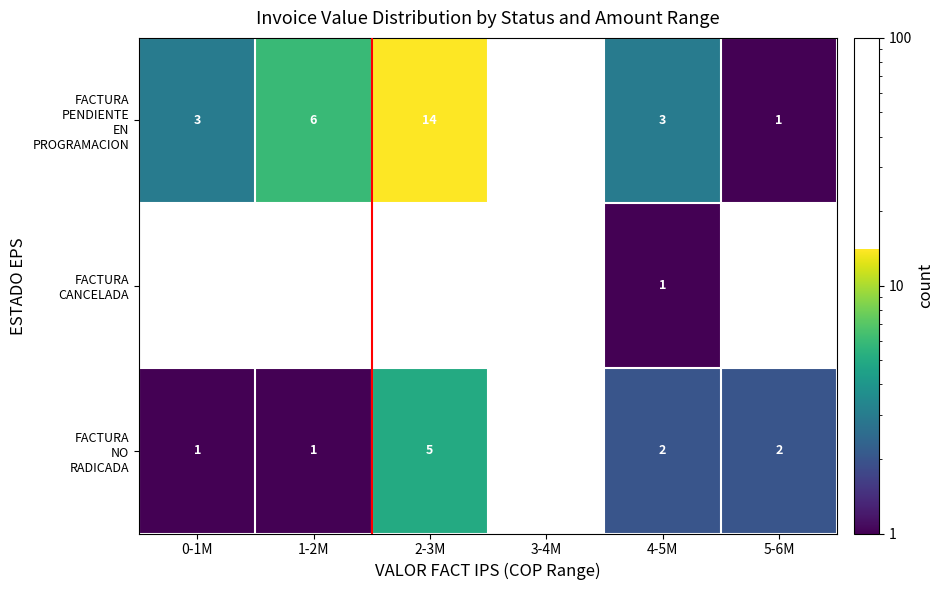

Is it true that FACTURA PENDIENTE EN PROGRAMACION equals 6.0 at 1-2M?

True